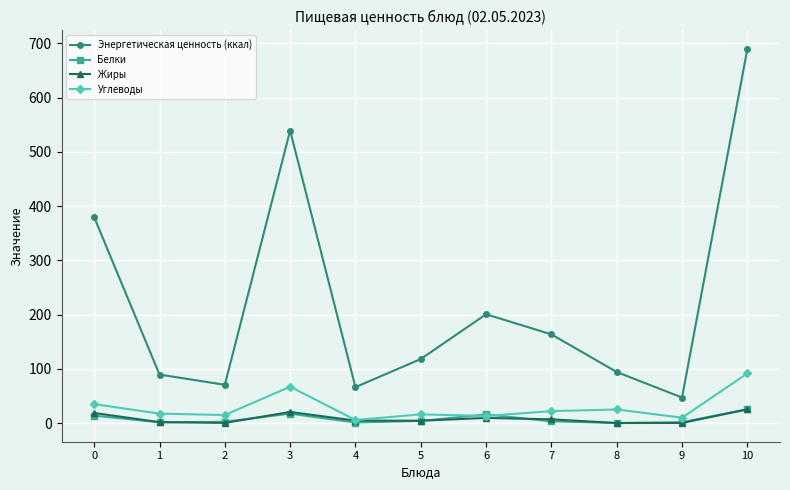

Which series has the largest total across all categories?

Энергетическая ценность (ккал)